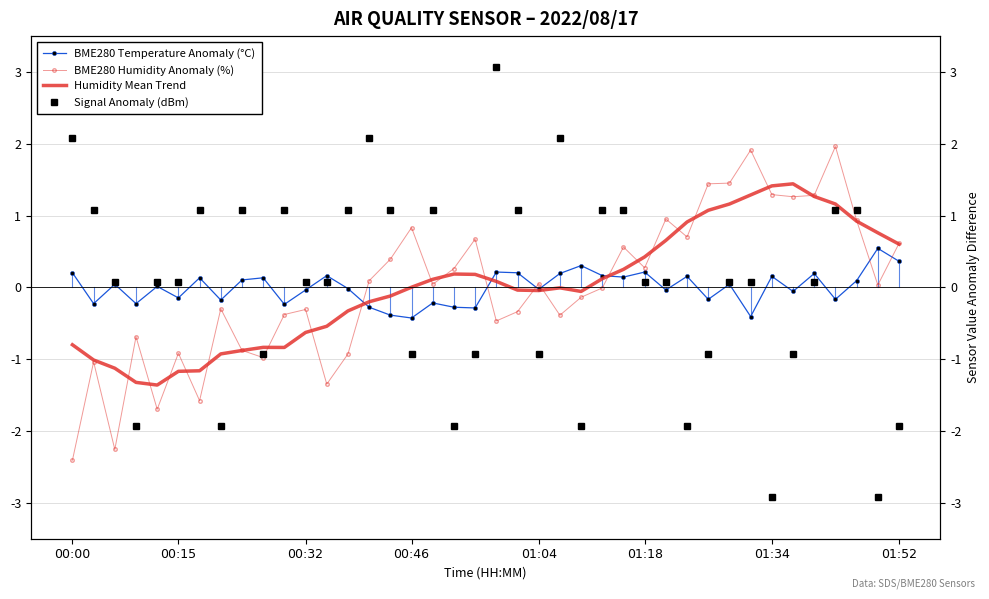

In BME280 Temperature Anomaly (°C), how many points are higher than both neighbors (excluding endpoints)?

14